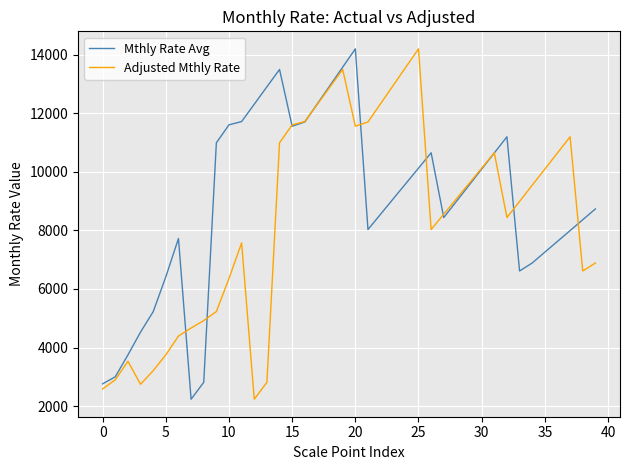

What is the maximum value for Mthly Rate Avg?

14195.9